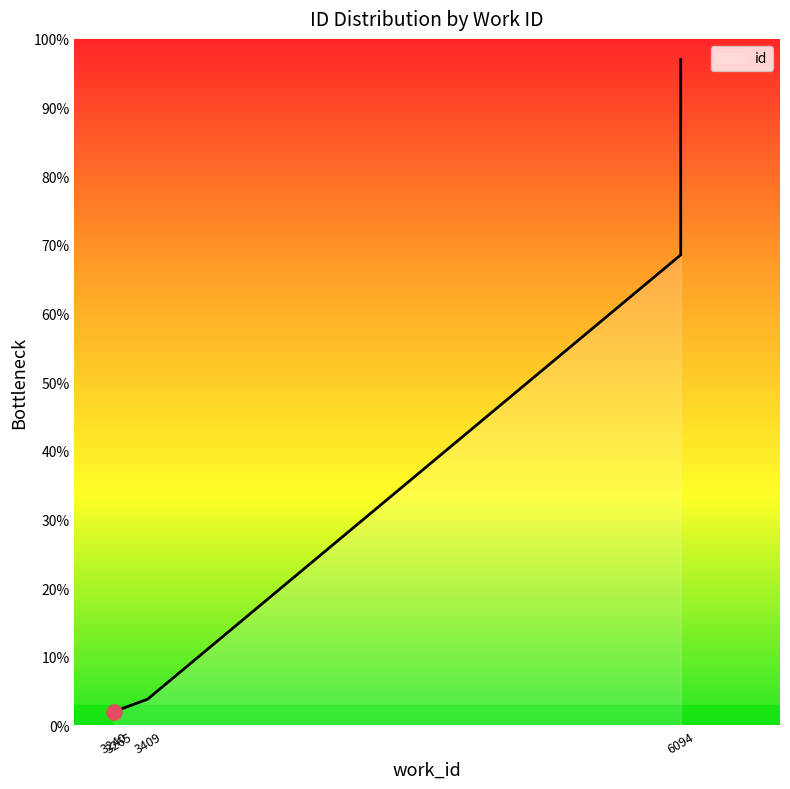

Which has a higher value, 6094 or 6094?

6094